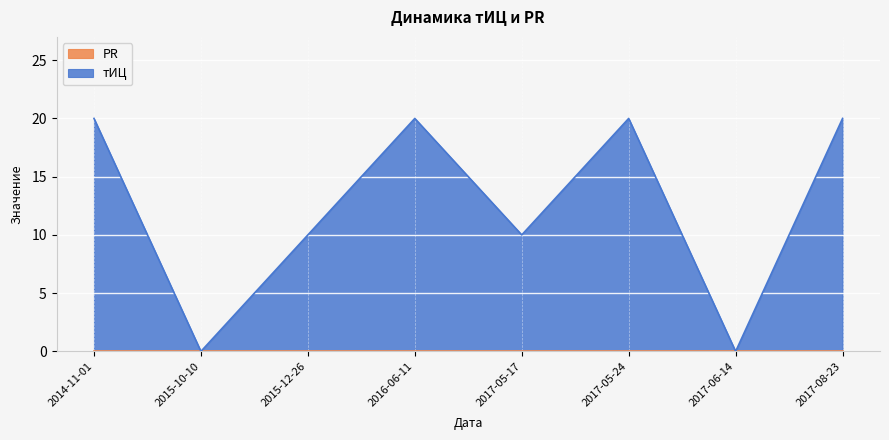

Where is the first local maximum?

2016-06-11